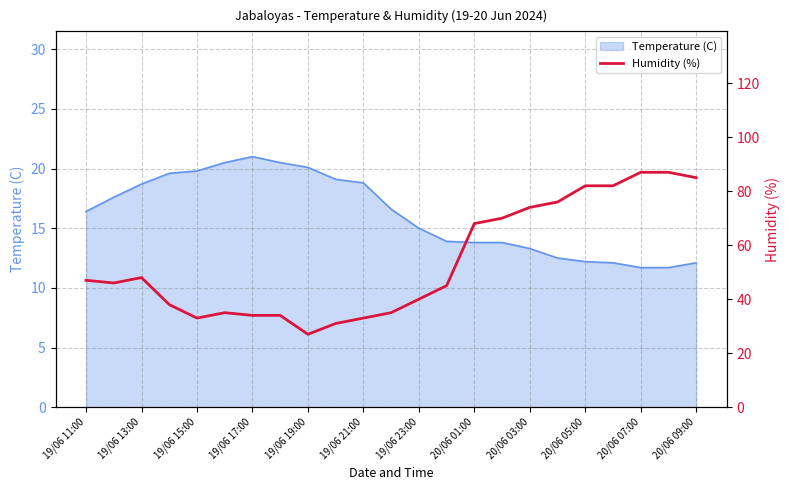

The Temperature (C) series shows 32.1 at 19/06 13:00. True or false?

False